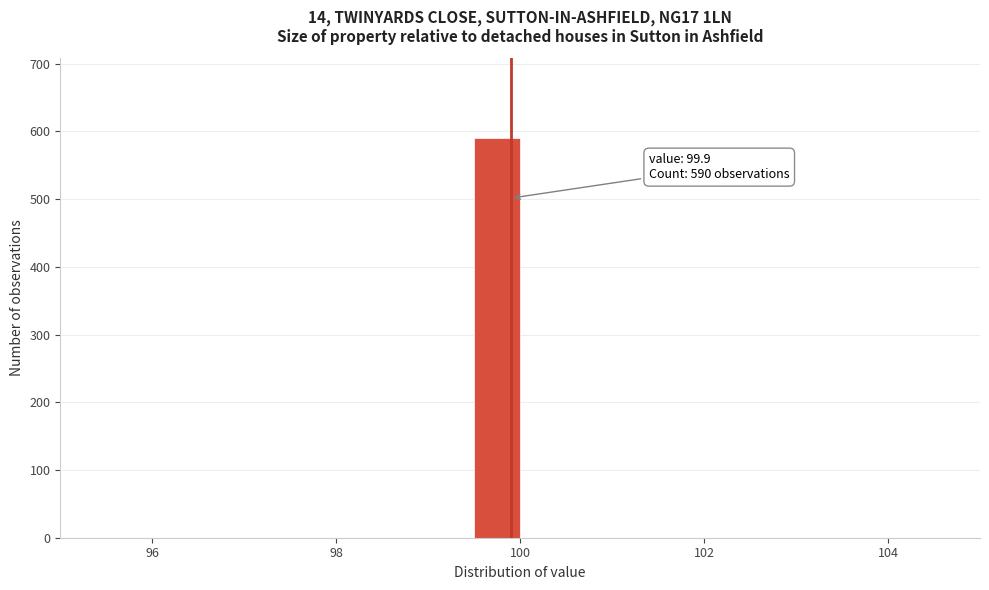

Read against the x-axis, roughly where is the centre of the tallest bar?

99.8